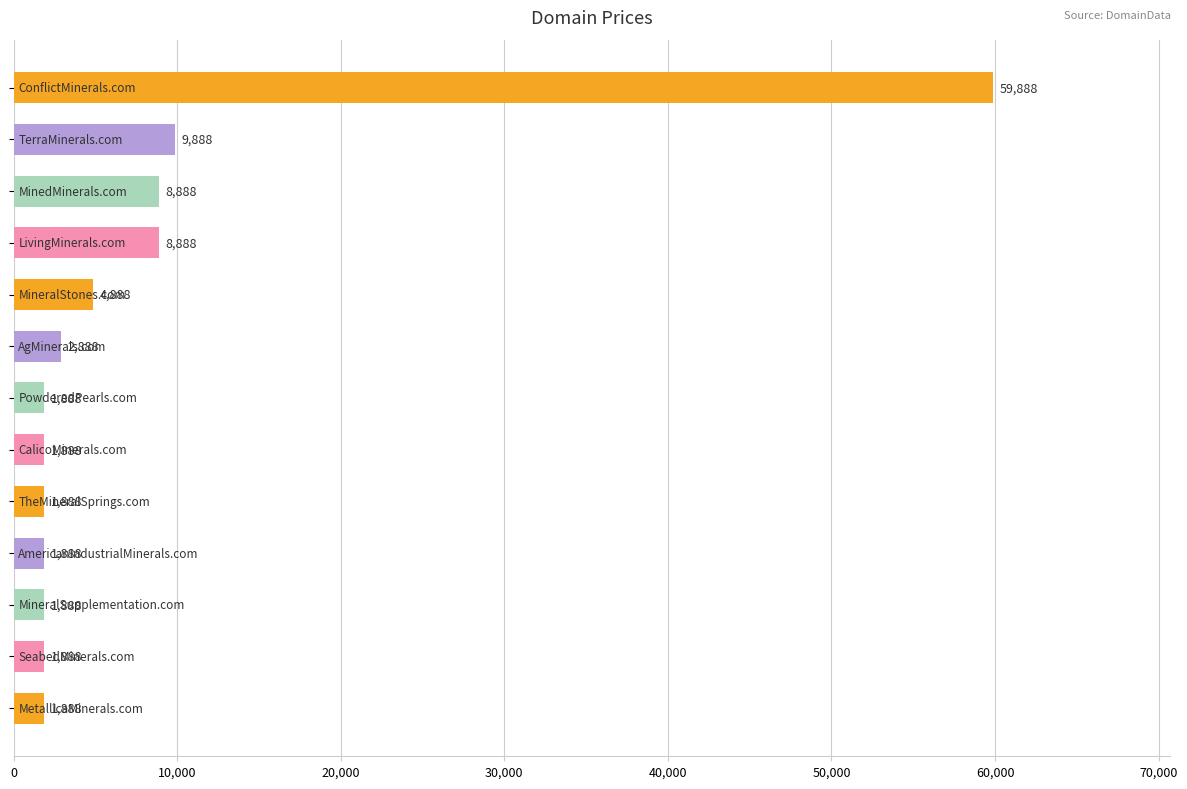

What is the difference between the maximum and minimum values?

58000